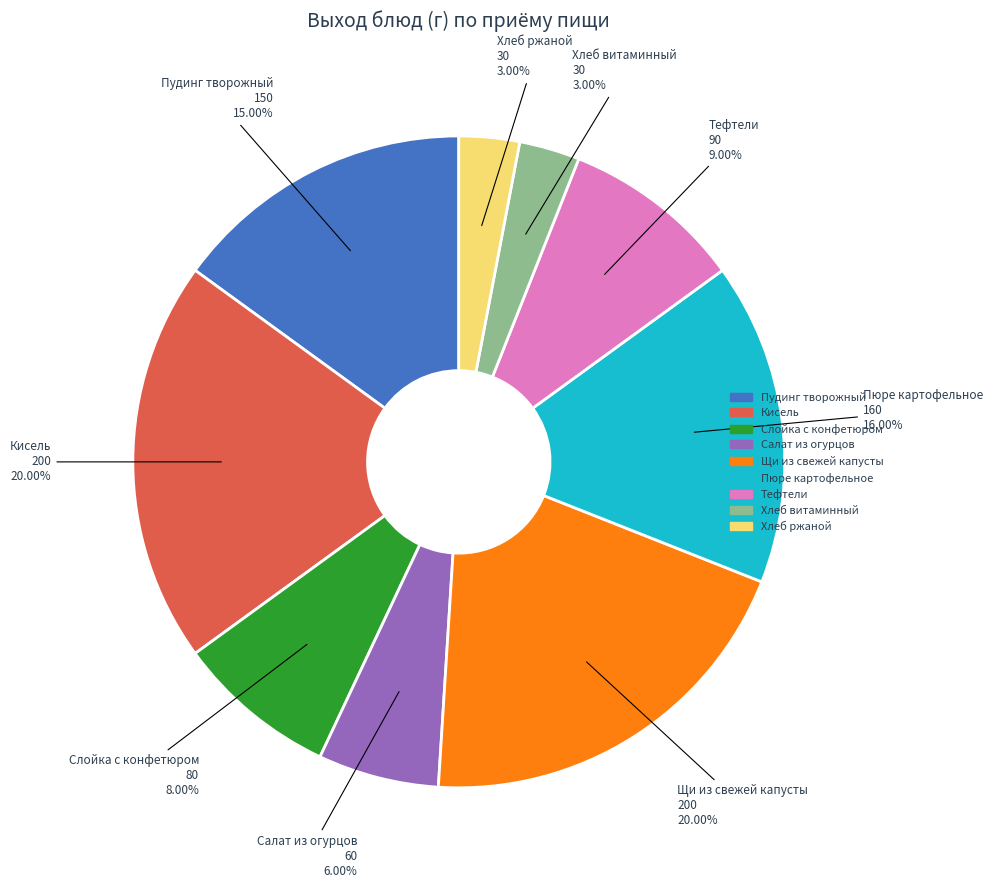

What percentage do Щи из свежей капусты and Хлеб витаминный together represent?

23.0%